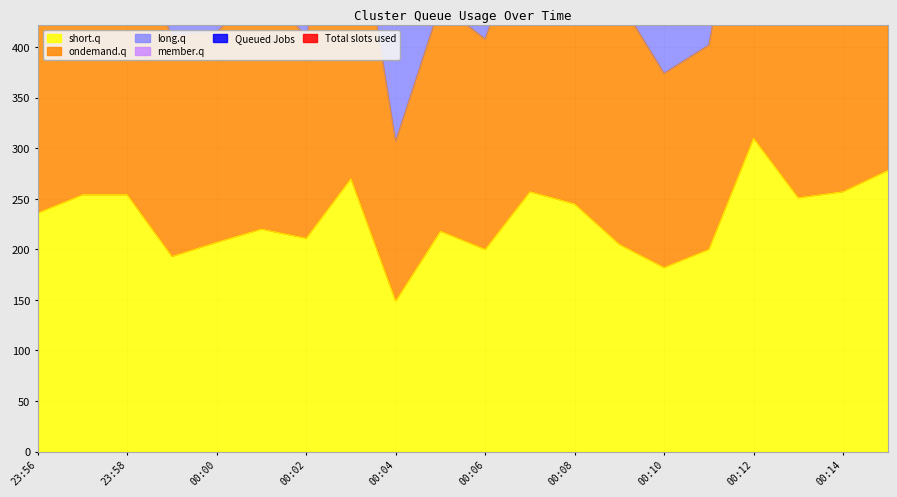

True or false: ondemand.q has a value of 787 at 00:15.

False